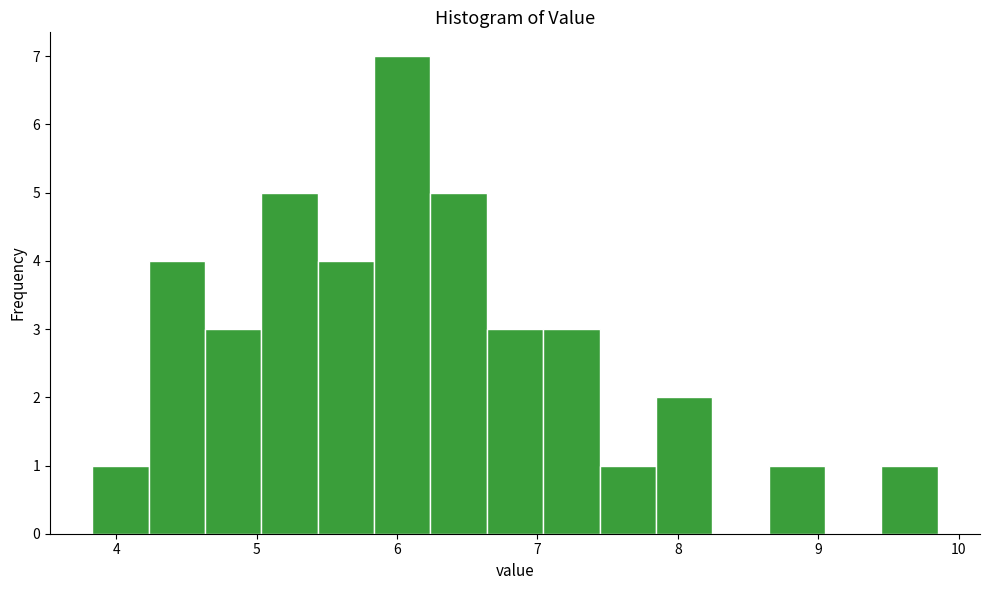

How tall is the bar that spans 4.2 to 4.6 on the x-axis? Neither the bar edges nor the heights are printed on the chart, so give them approximately, as read against the axes.

4